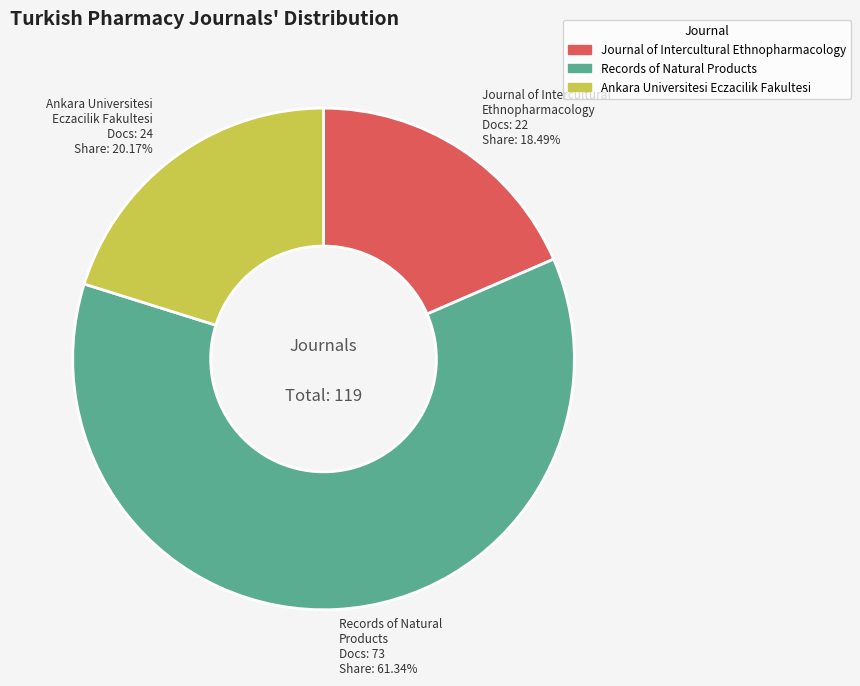

What portion of the pie excludes Ankara Universitesi Eczacilik Fakultesi?

79.8%